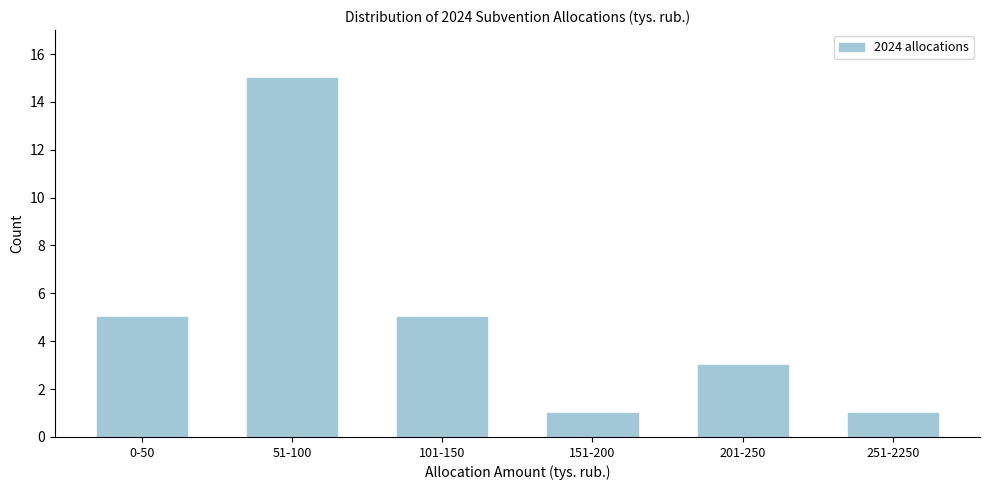

Reading right to left, transcribe all the data shown in this chart.

251-2250=1	201-250=3	151-200=1	101-150=5	51-100=15	0-50=5